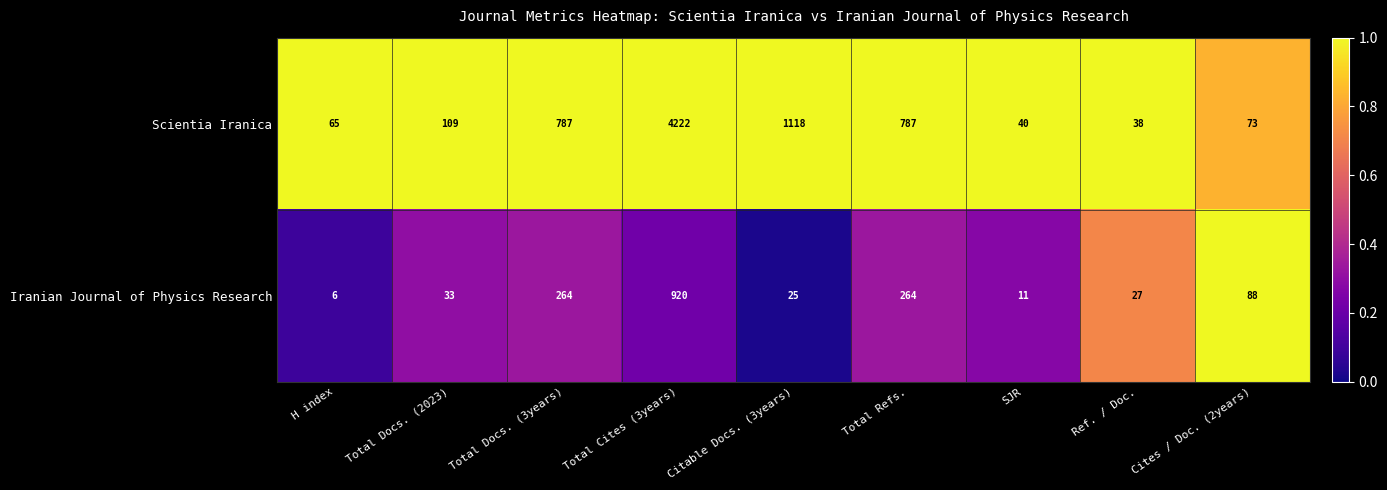

Reading left to right, transcribe all the data shown in this chart.

Scientia Iranica: H index=65	Total Docs. (2023)=109	Total Docs. (3years)=787	Total Cites (3years)=4222	Citable Docs. (3years)=1118	Total Refs.=787	SJR=40	Ref. / Doc.=38	Cites / Doc. (2years)=73
Iranian Journal of Physics Research: H index=6	Total Docs. (2023)=33	Total Docs. (3years)=264	Total Cites (3years)=920	Citable Docs. (3years)=25	Total Refs.=264	SJR=11	Ref. / Doc.=27	Cites / Doc. (2years)=88